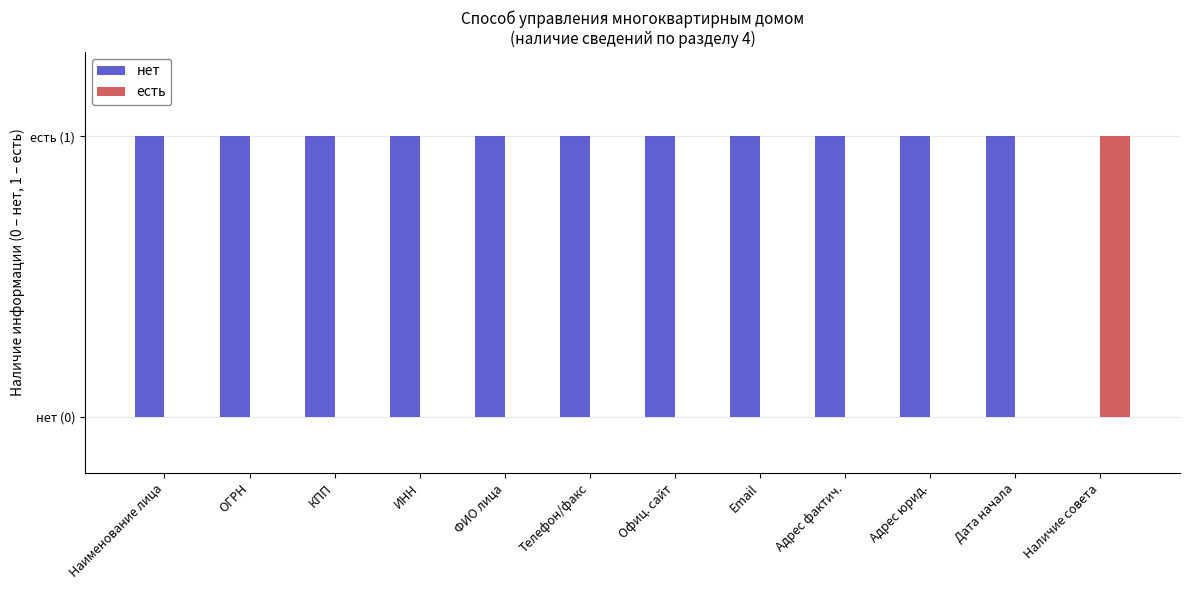

Are the bars grouped side by side (vs. stacked)?

Yes